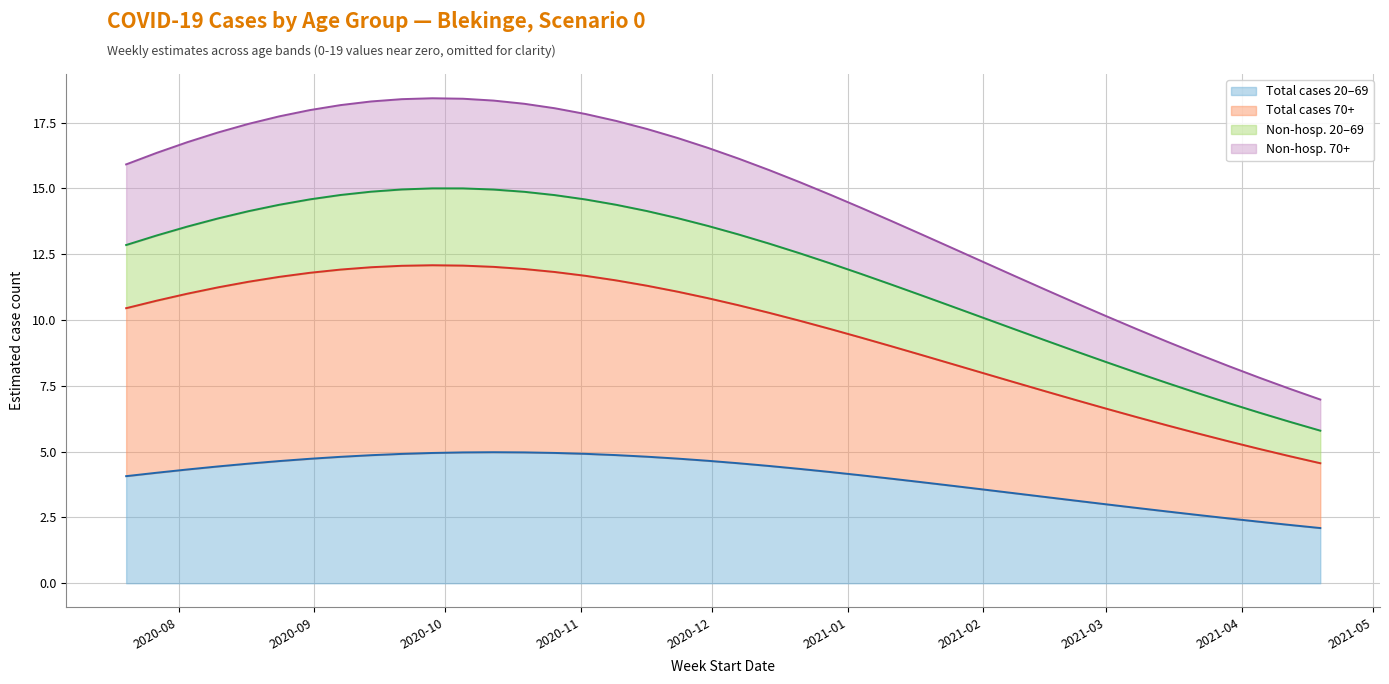

What is the minimum value for Antal_70plus?

4.6